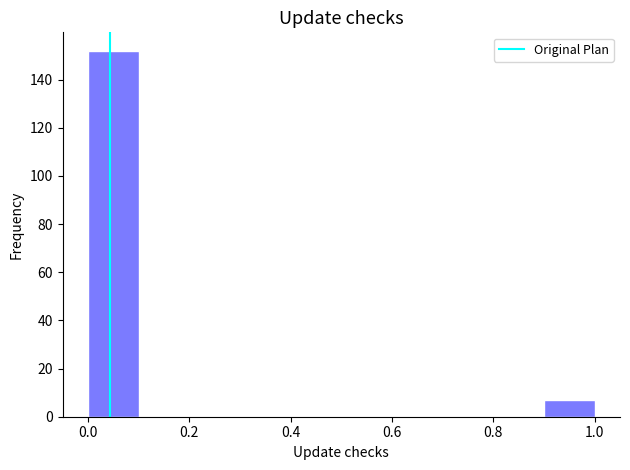

What is the height of the bar covering 0.0 to 0.1 on the x-axis? The values are not printed on the chart, so give them approximately, as read against the axis.

152